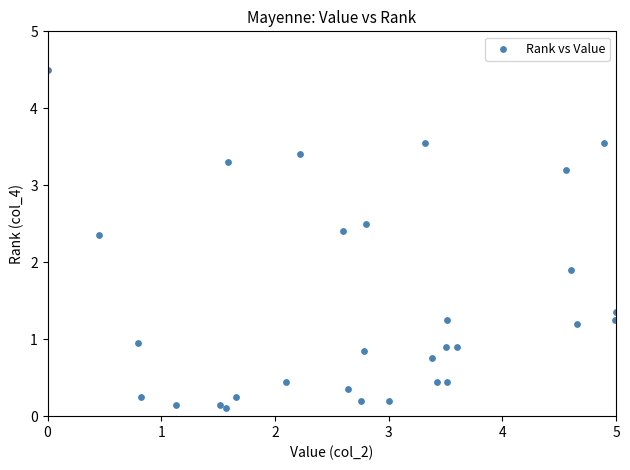

What is the range of X values (max minus min)?

5.0